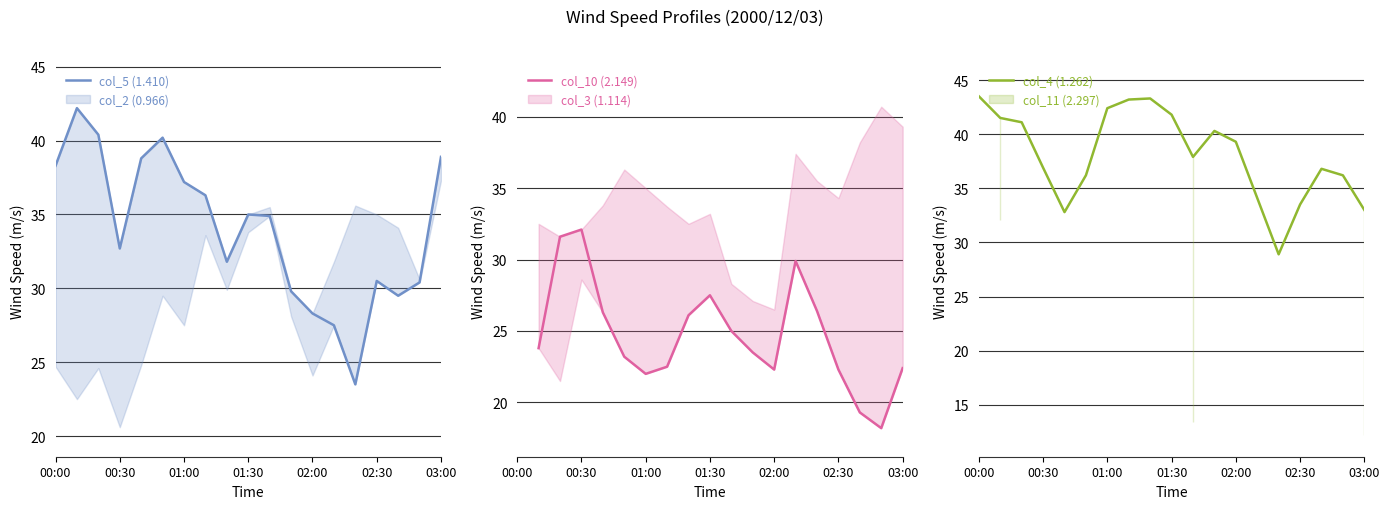

What is the average value of the col_5 (1.410) series?

34.0